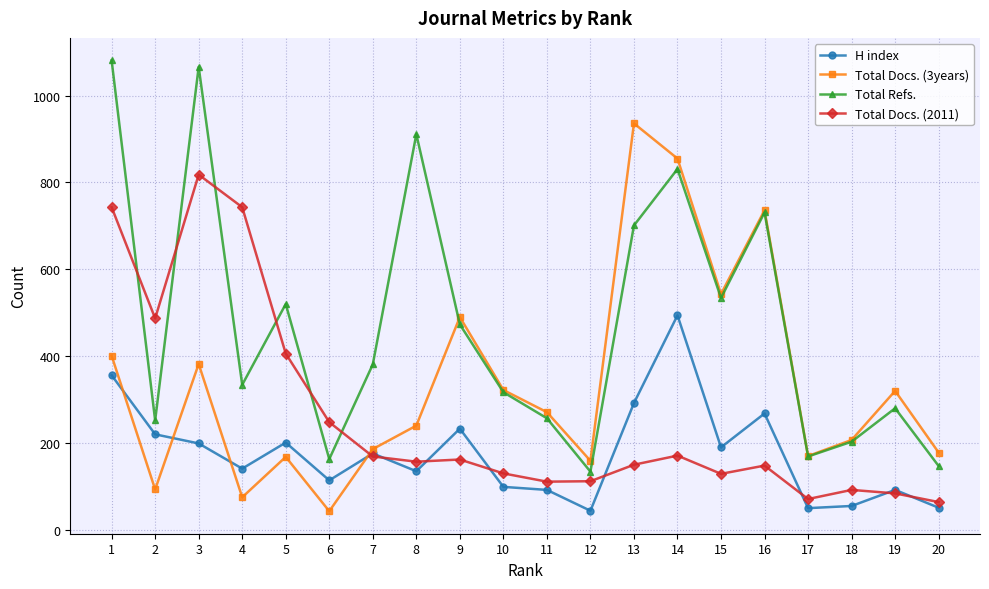

Which series has the widest spread of values?

Total Refs.